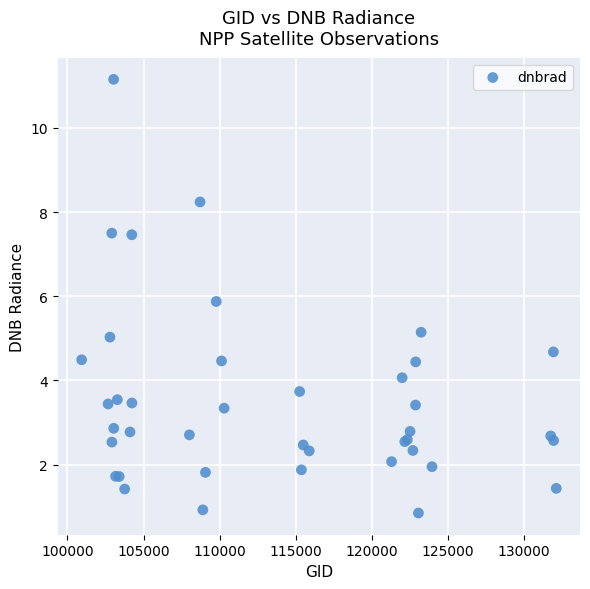

What Y value in the scatter plot is closest to 6?

5.9